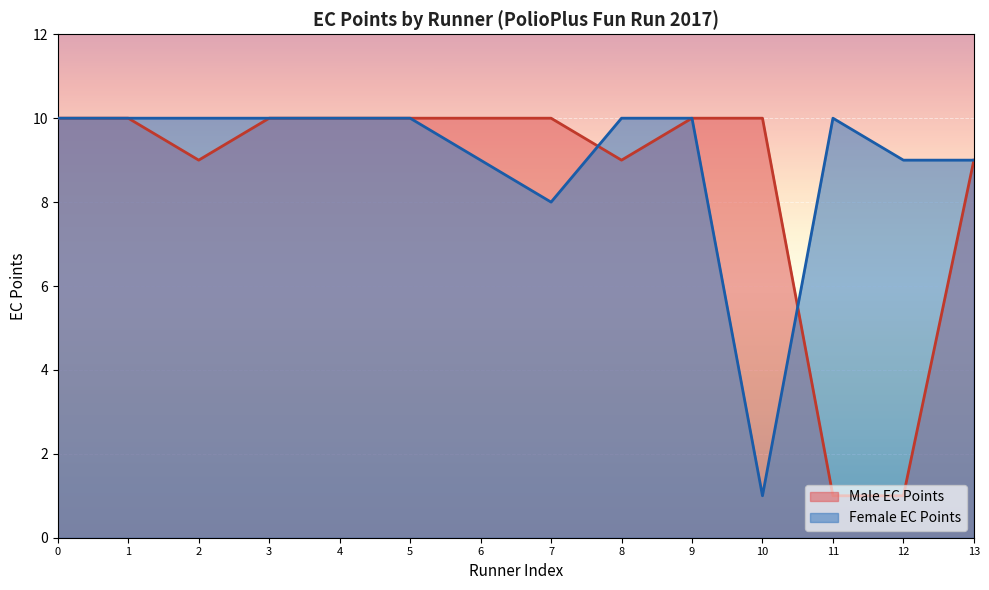

What are all the series names shown in the legend?

Male EC Points, Female EC Points